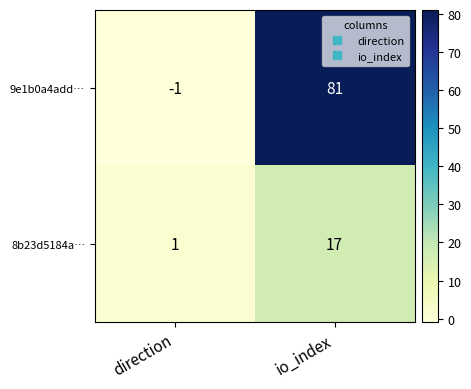

Reading left to right, what are all the values shown in this chart?

9e1b0a4add…: -1	81
8b23d5184a…: 1	17